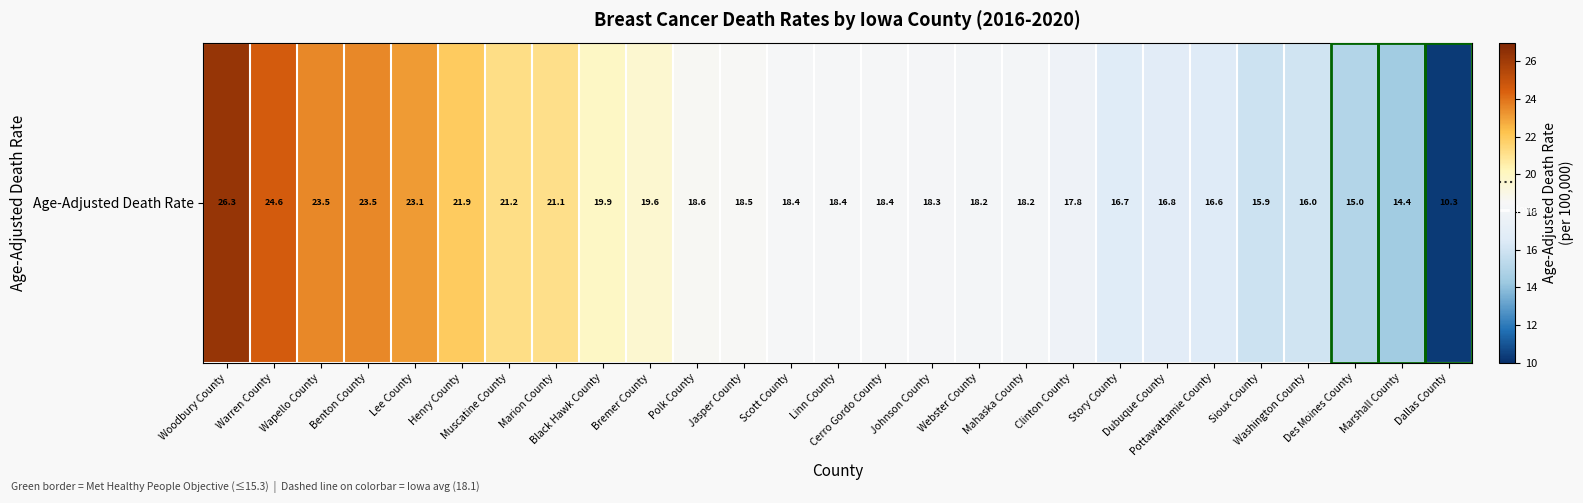

Reading left to right, extract all data points from this chart.

26.3	24.6	23.5	23.5	23.1	21.9	21.2	21.1	19.9	19.6	18.6	18.5	18.4	18.4	18.4	18.3	18.2	18.2	17.8	16.7	16.8	16.6	15.9	16.0	15.0	14.4	10.3